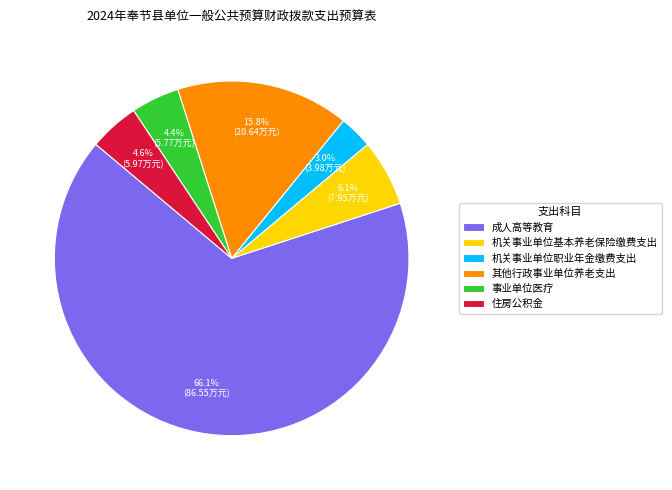

To the nearest percent, what is the average slice percentage?

17%